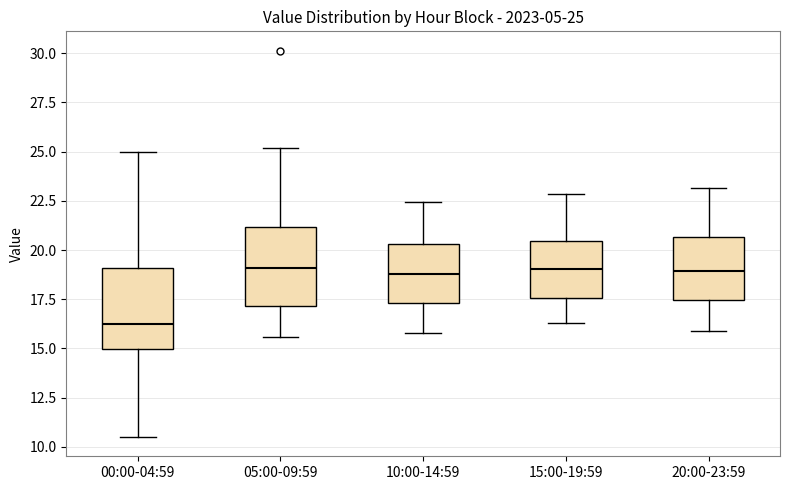

Which box has the lowest median line?

00:00-04:59